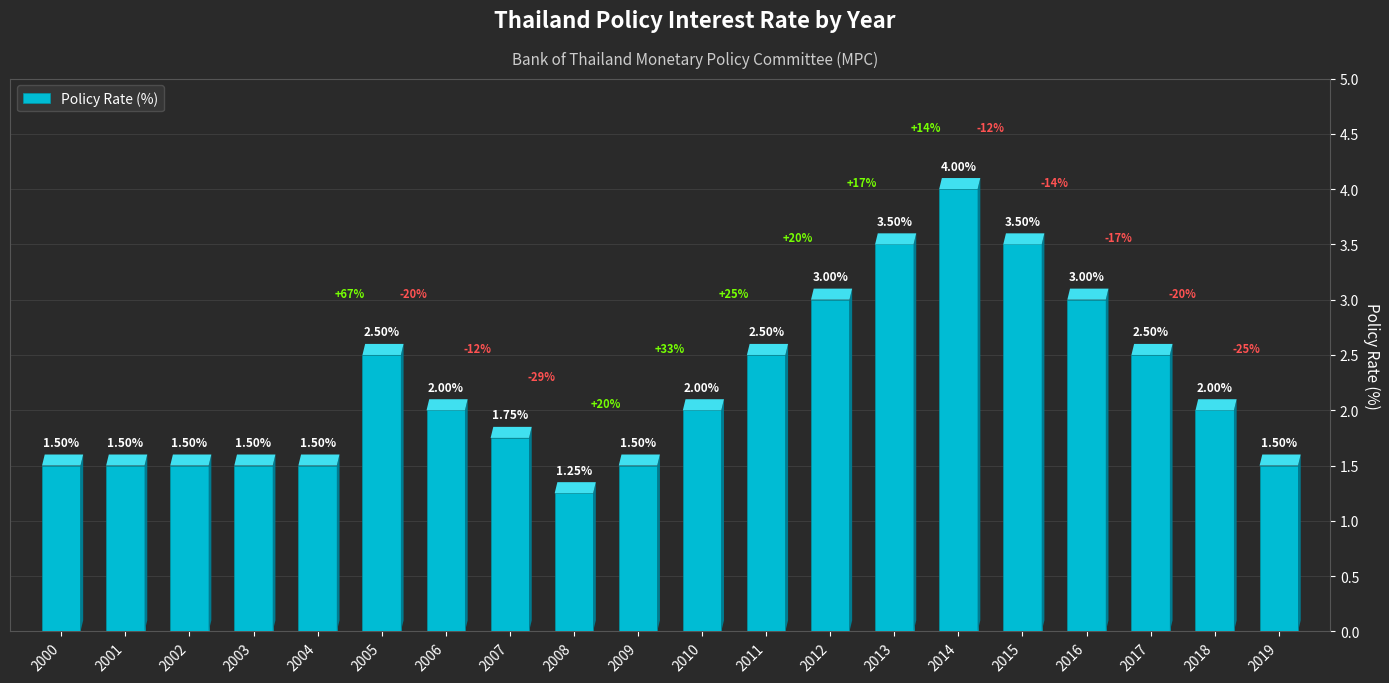

What is the sum of all values?

44.0